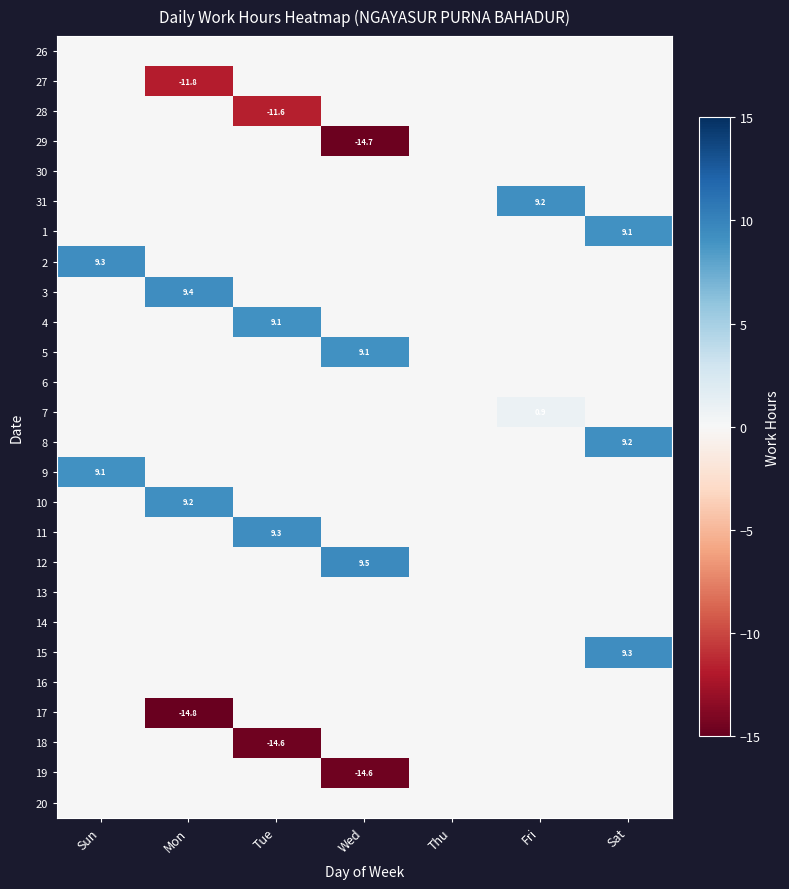

What is the maximum value shown in the chart?

9.5